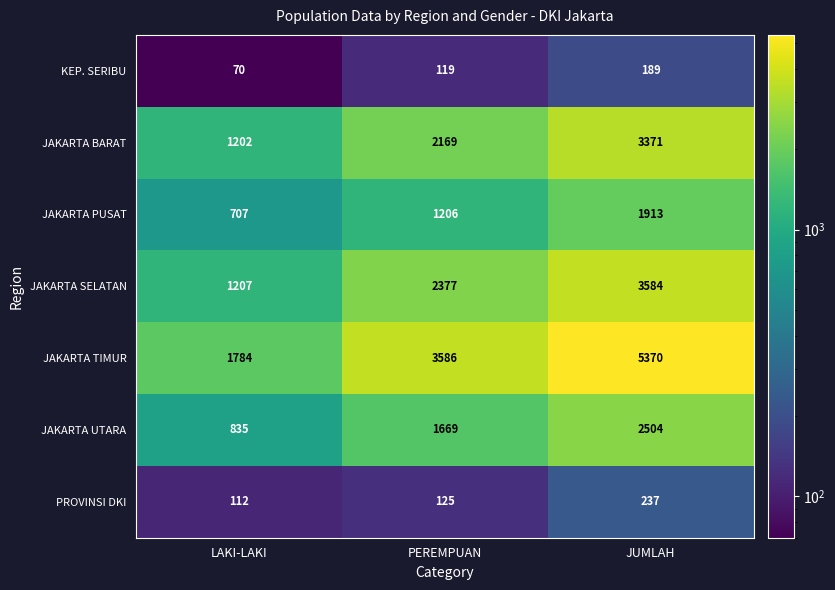

At which category is the sum across all series the highest?

JUMLAH